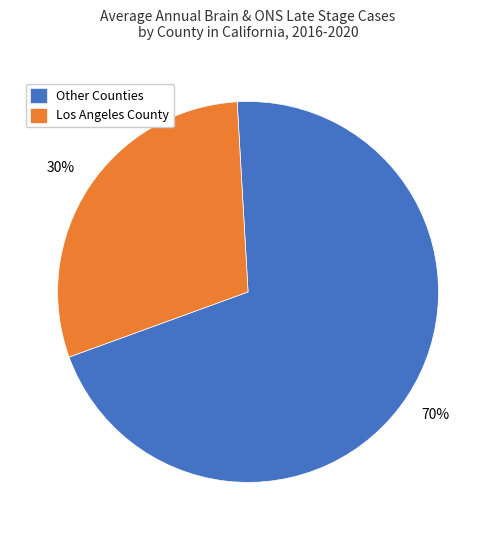

To the nearest percent, what is the average slice percentage?

50%